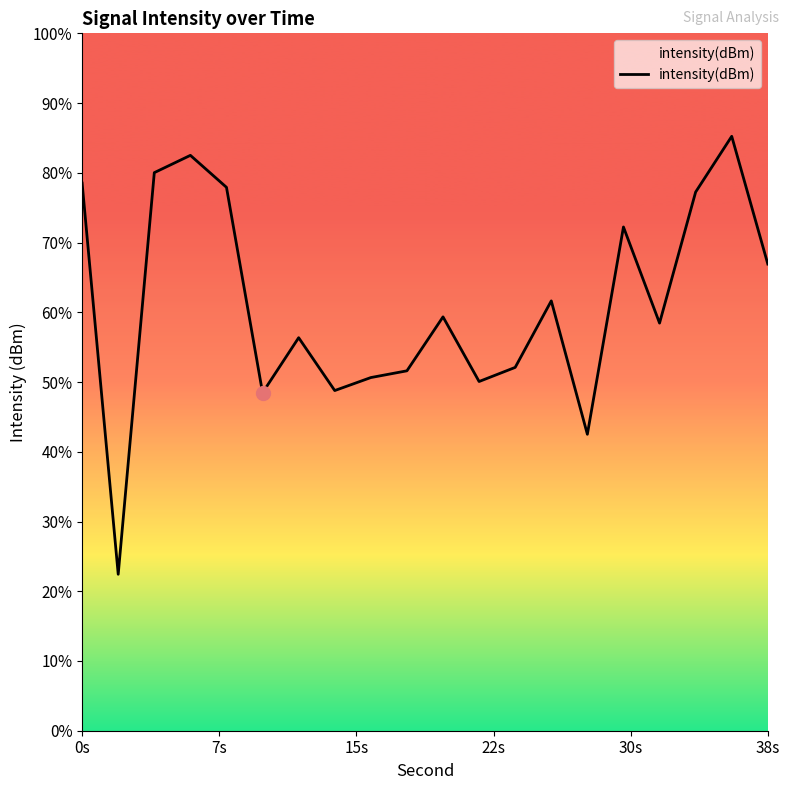

How many data points are above -117?

9